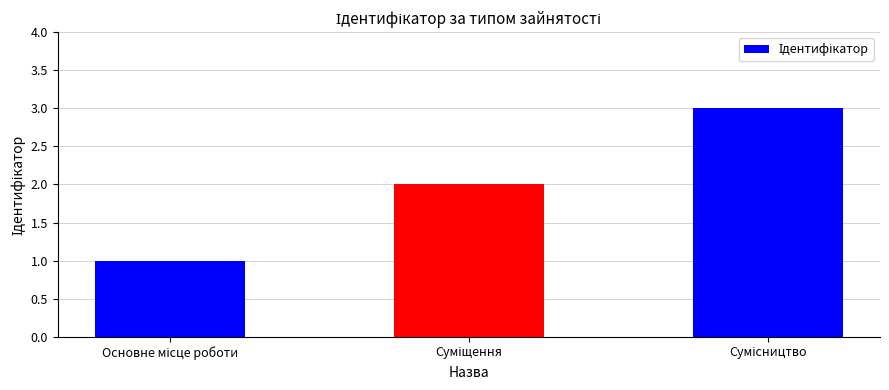

What is the sum of all values?

6